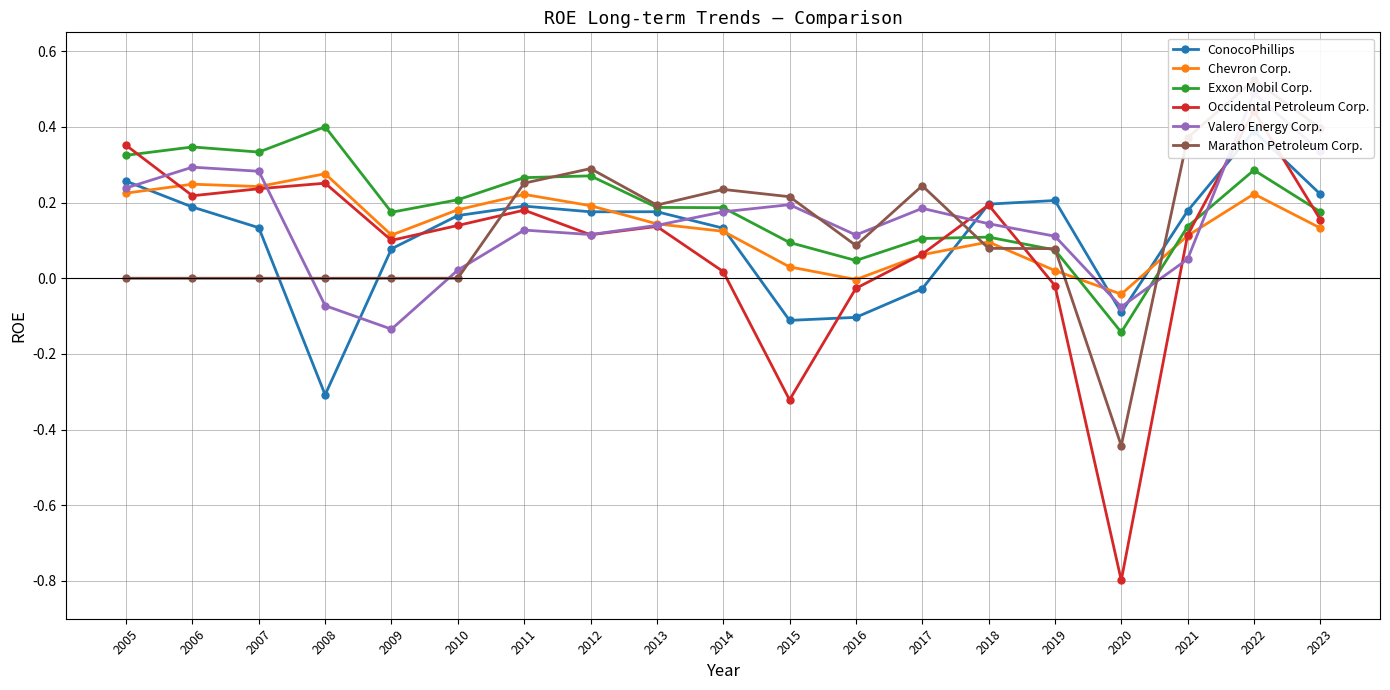

The value of Exxon Mobil Corp. at 2014 is 0.2. True or false?

True